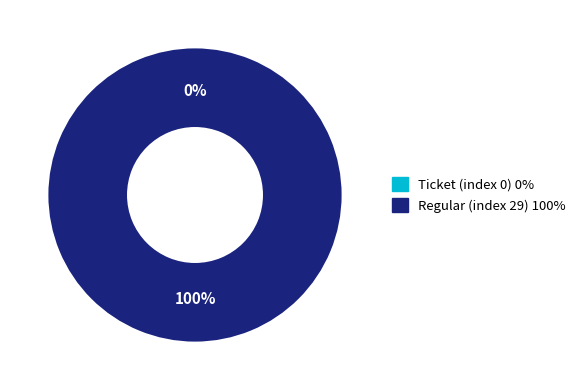

What is the total percentage of Ticket (index 0) and Regular (index 29)?

100.0%